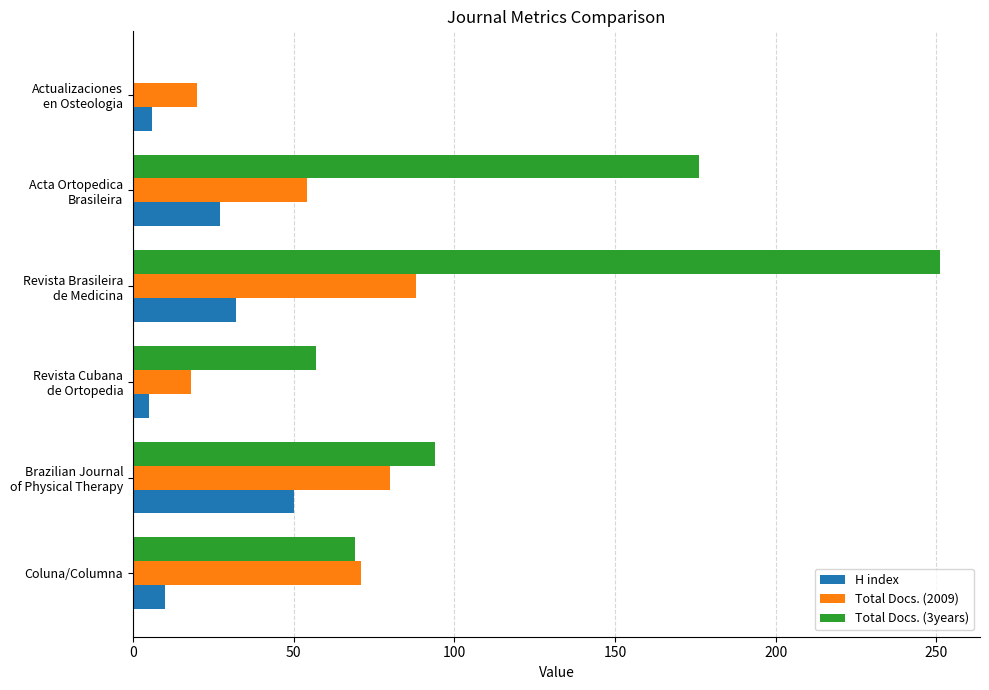

What is the highest value of the H index series?

50